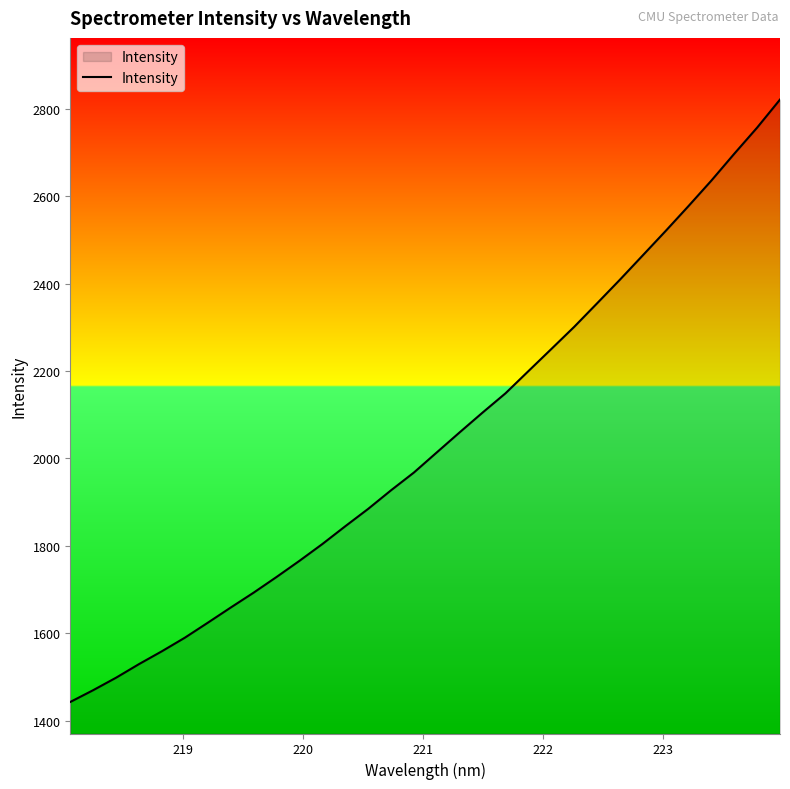

What is the difference between the maximum and minimum values?

1378.0